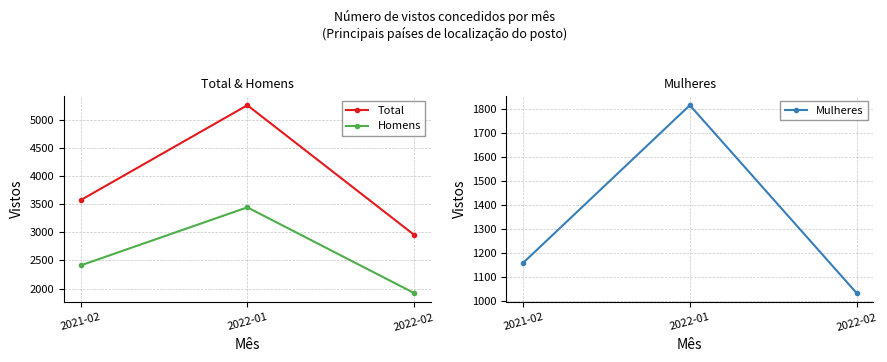

Does the chart display data point markers on the line(s)?

Yes